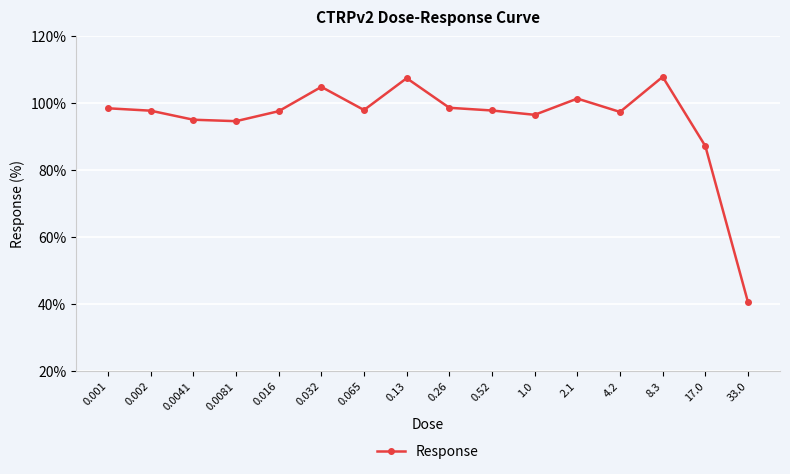

True or false: the data has more than 2 interior local peaks.

True